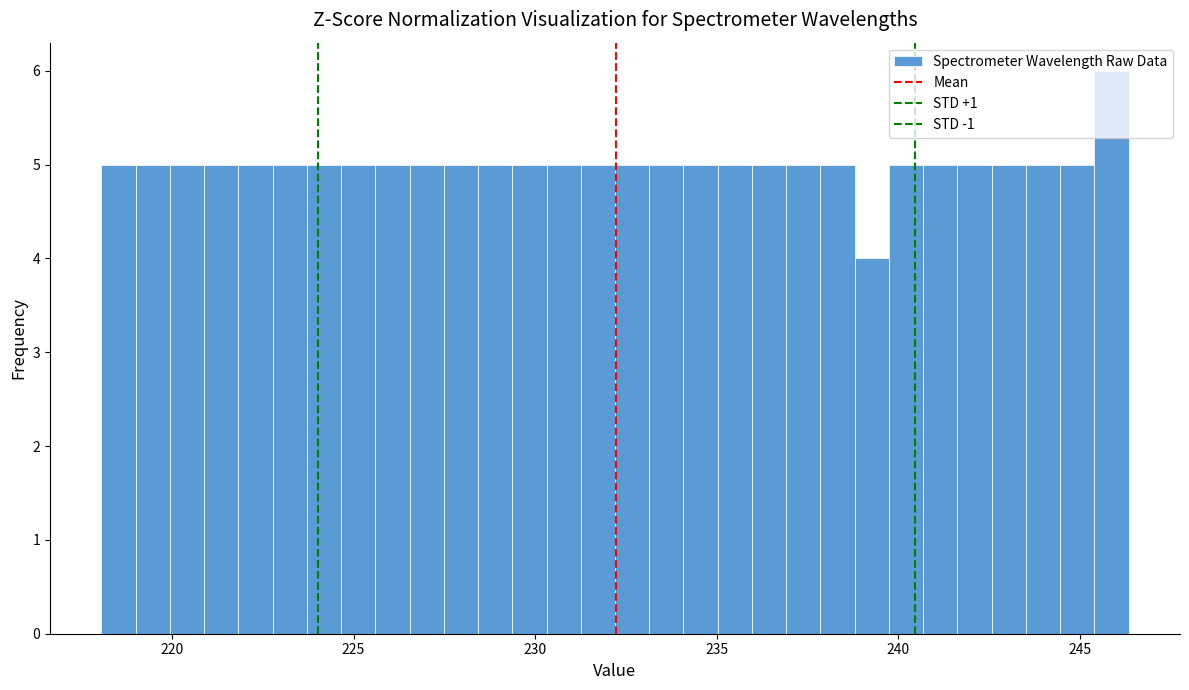

Read against the x-axis, roughly where is the centre of the tallest bar?

246.0